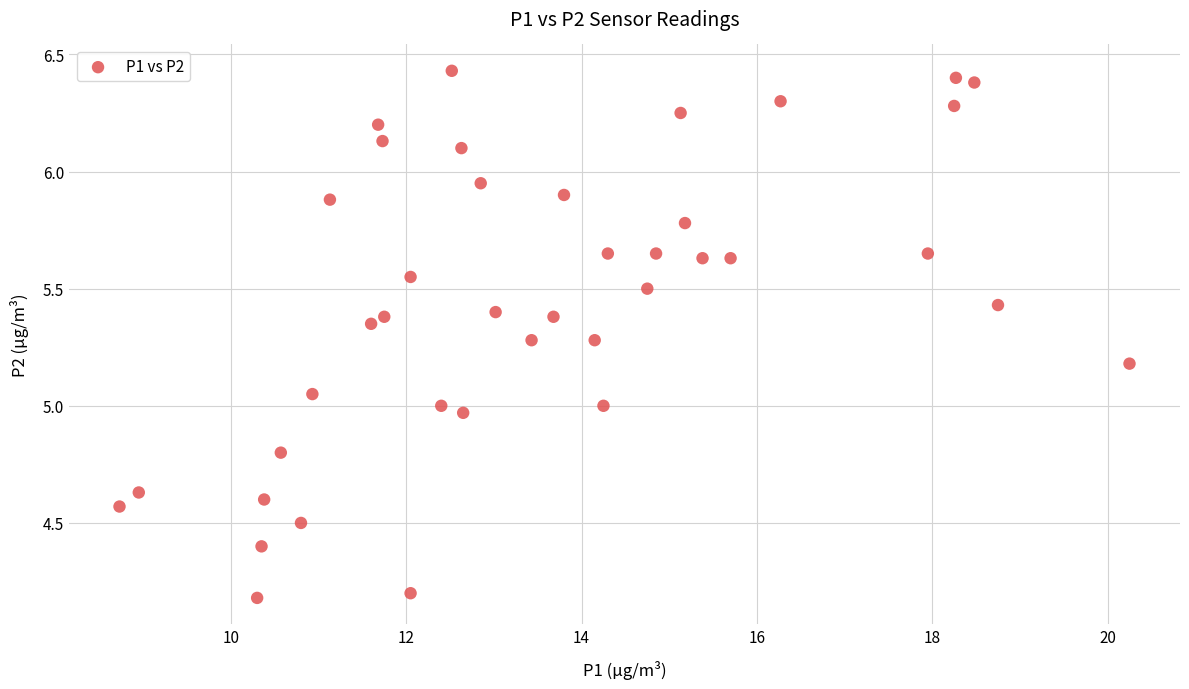

What is the range of X values (max minus min)?

11.5